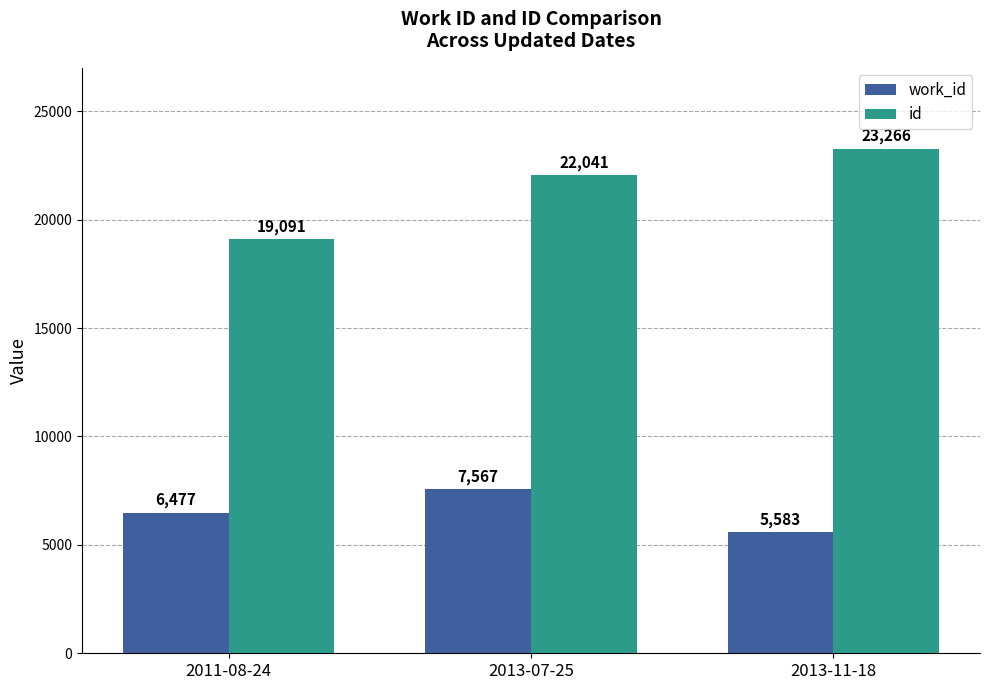

Reading right to left, extract all data points from this chart.

work_id: 2013-11-18=5583	2013-07-25=7567	2011-08-24=6477
id: 2013-11-18=23266	2013-07-25=22041	2011-08-24=19091